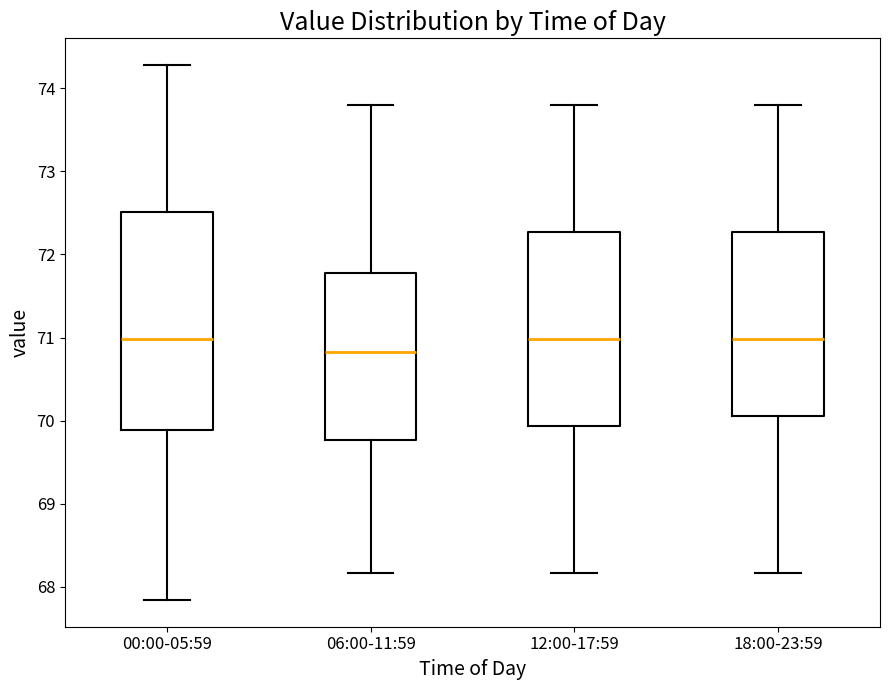

Which box is the tallest, from its lower edge to its upper edge?

00:00-05:59